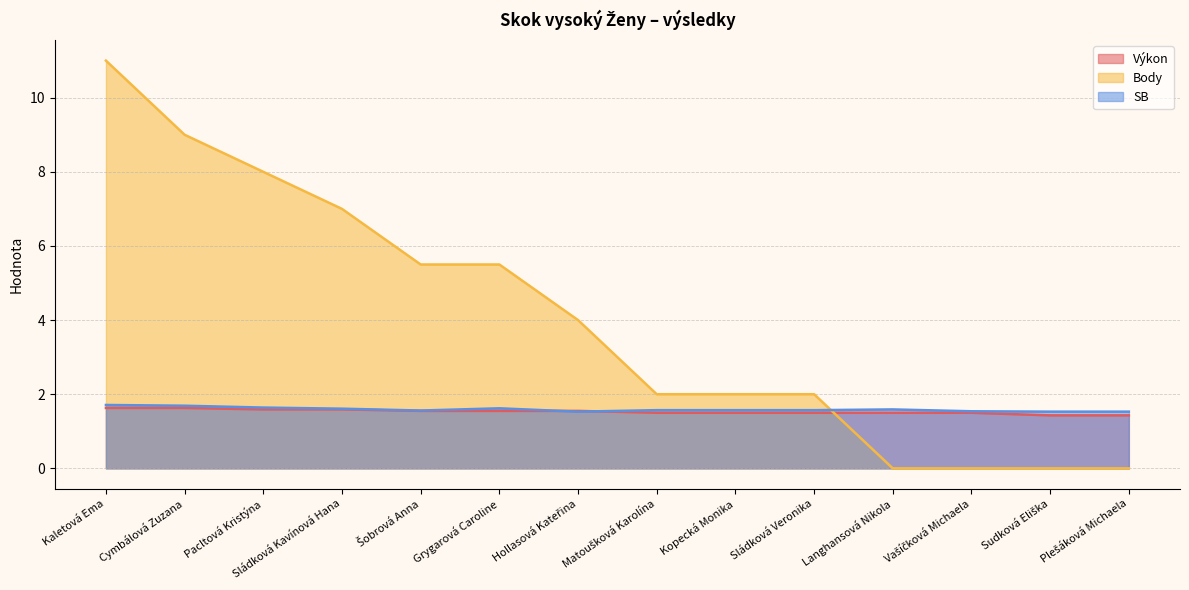

After their last crossing, which series has the higher values: Body or Výkon?

Výkon